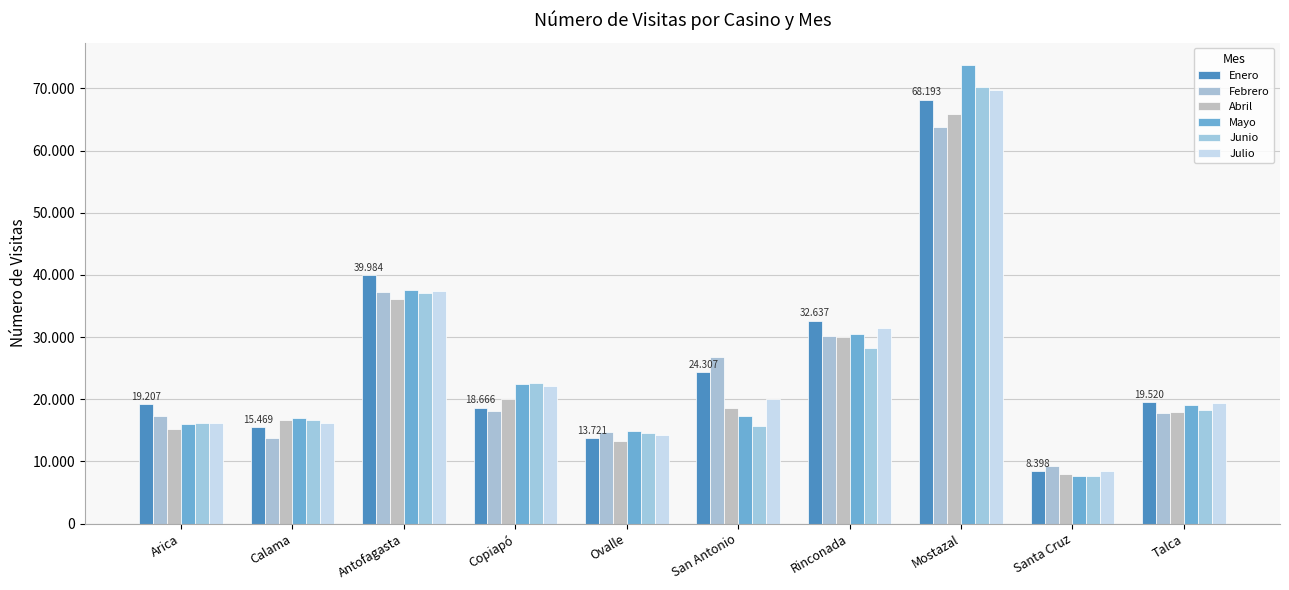

Which series has the largest total across all categories?

Enero